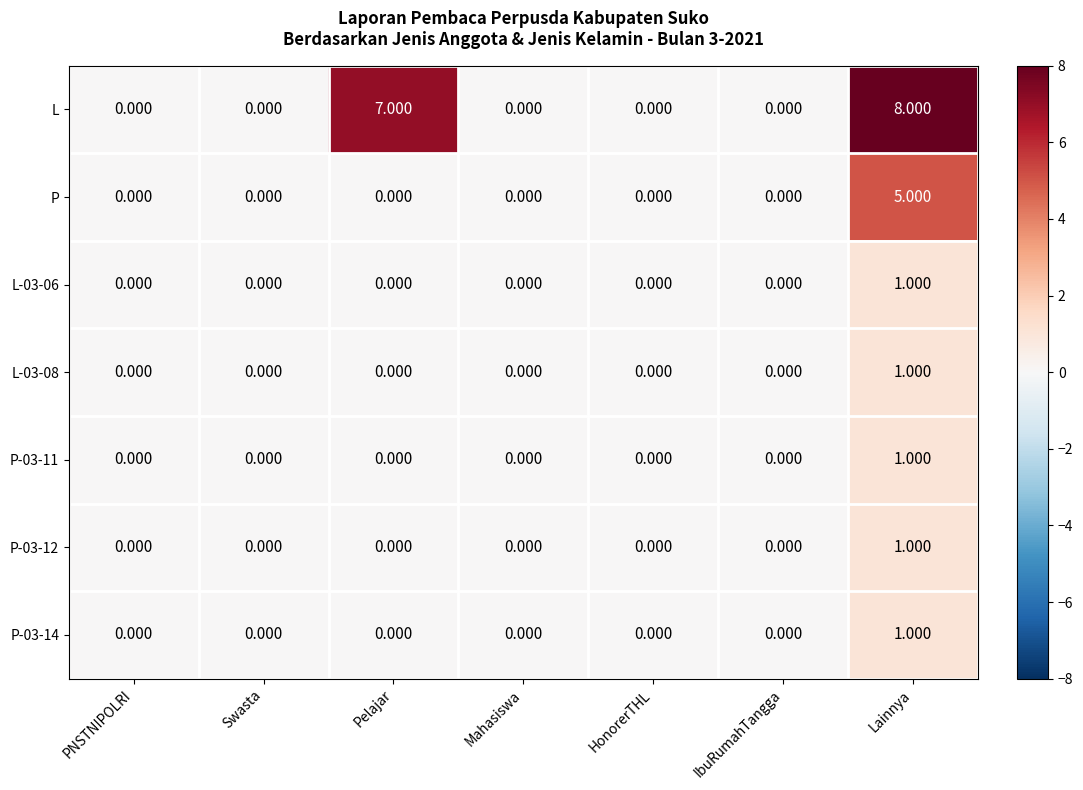

Which series has the widest spread of values?

L